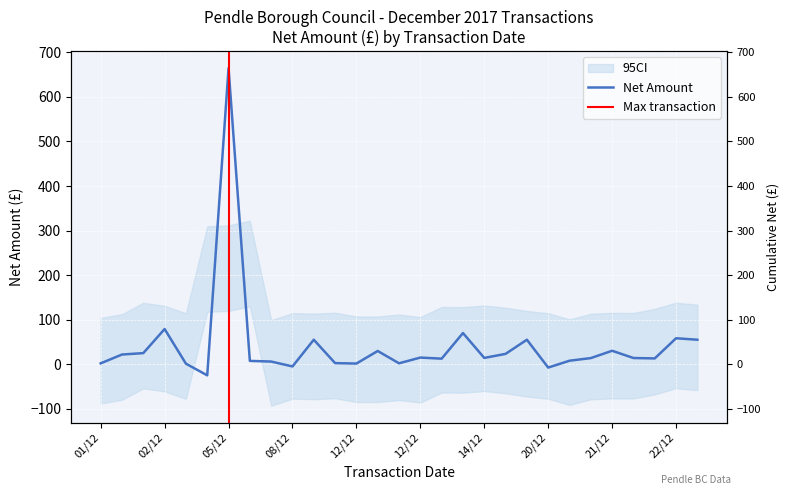

What is the value of the 7th point from the left?

664.7